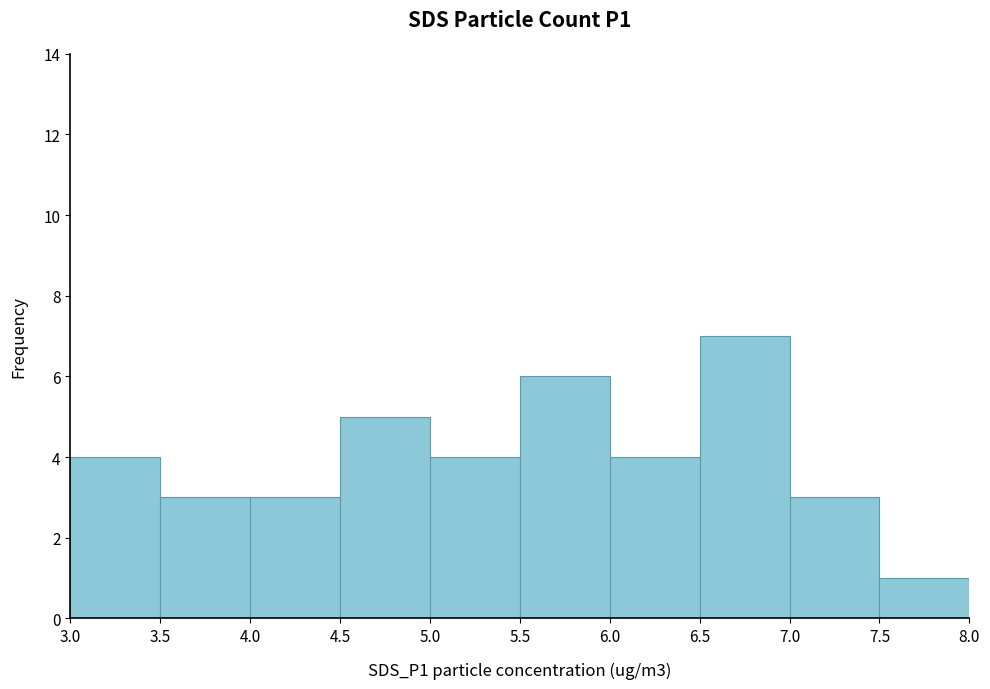

How many series are shown in this chart?

1